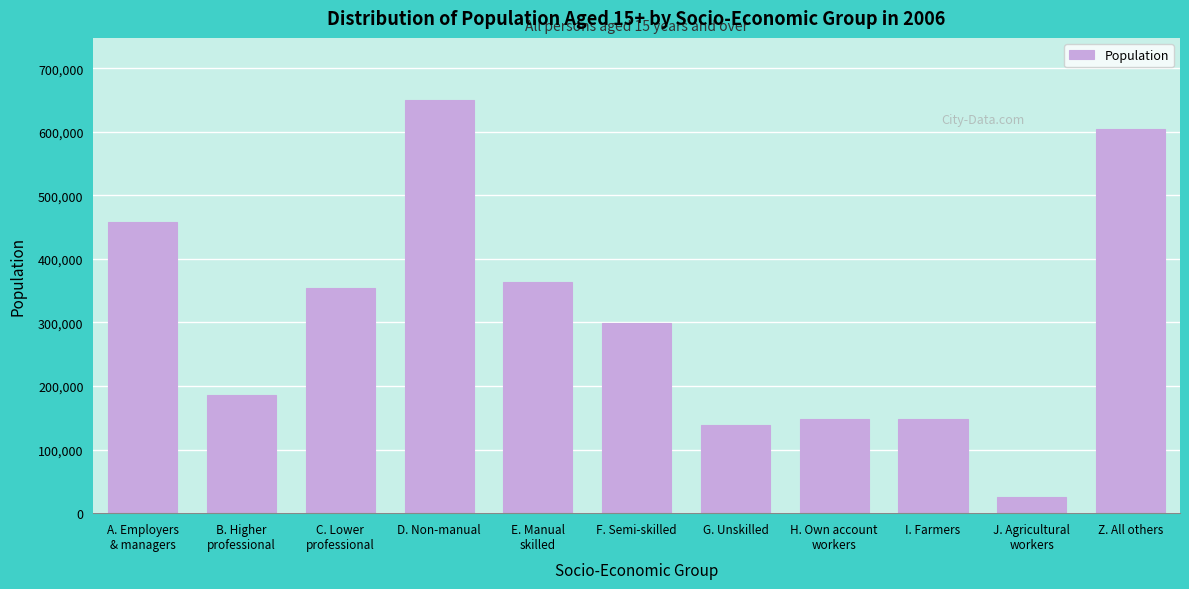

What is the average value?

306854